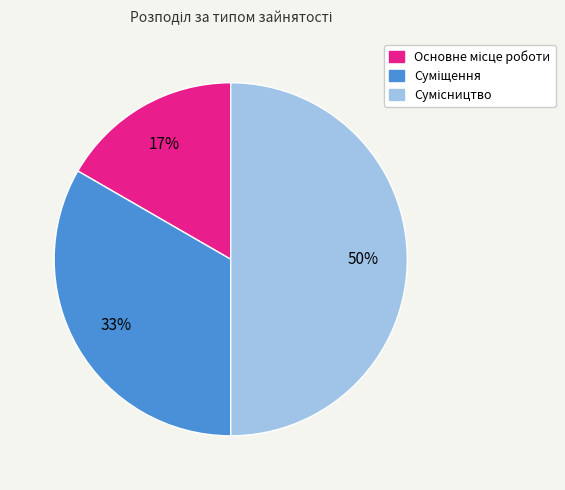

To the nearest percent, what is the difference between the largest and smallest slice percentages?

33%